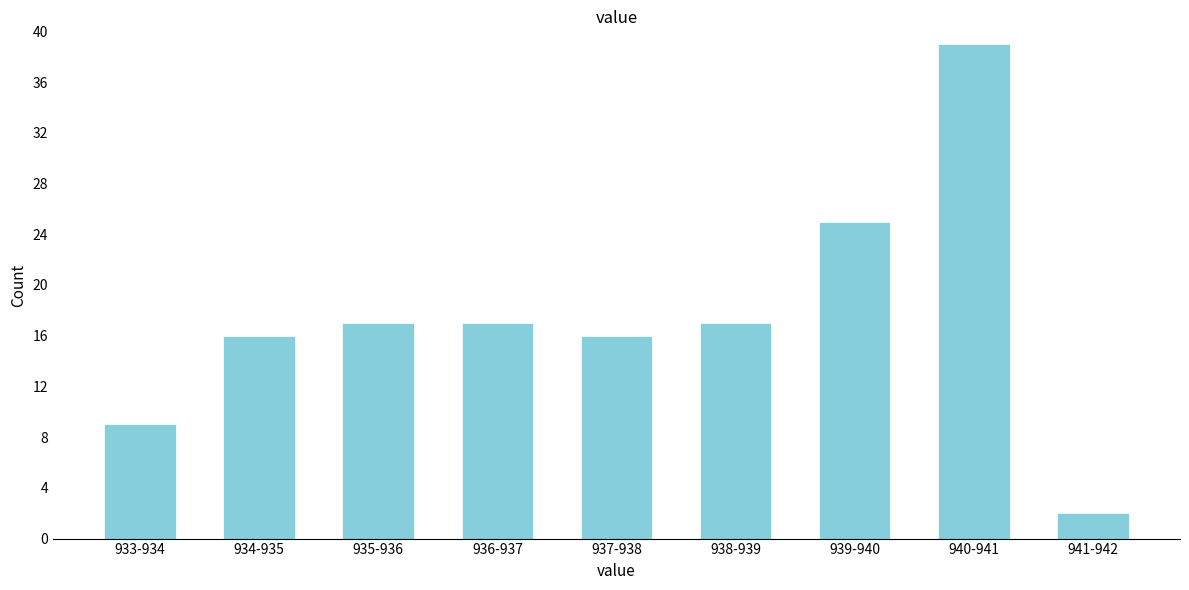

Reading left to right, what are all the values shown in this chart?

933-934=9	934-935=16	935-936=17	936-937=17	937-938=16	938-939=17	939-940=25	940-941=39	941-942=2